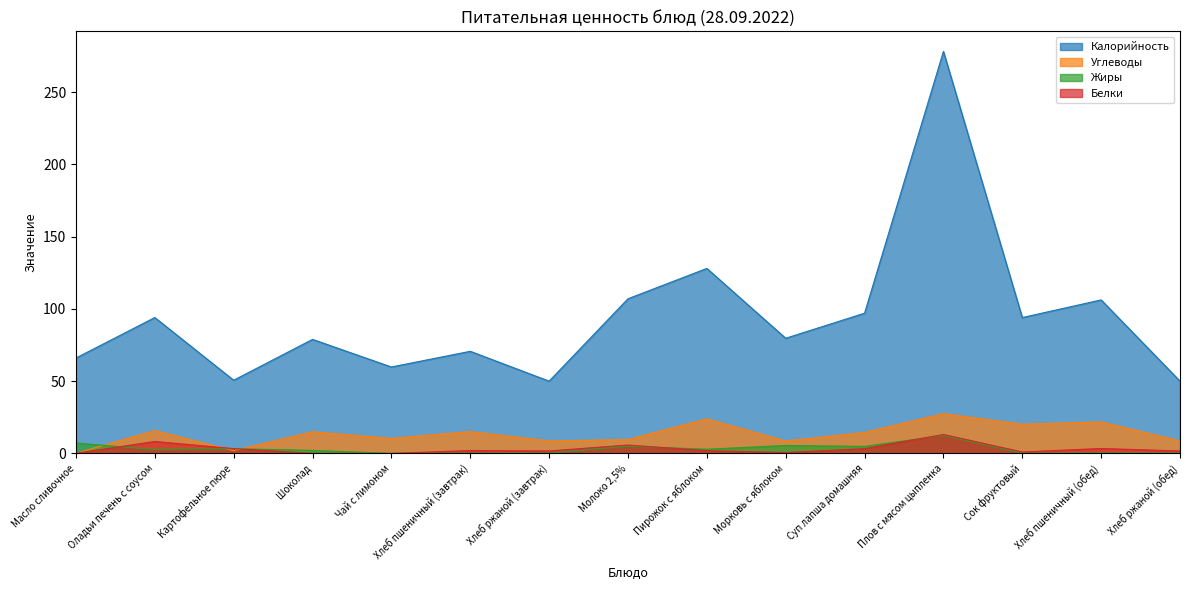

At which label is Белки closest to 6?

Молоко 2,5%